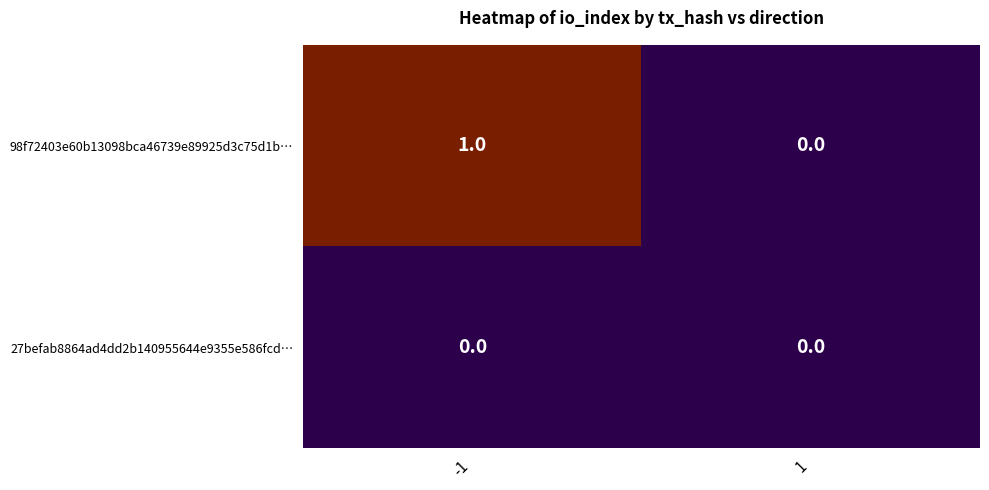

Count the number of data series in this chart.

2